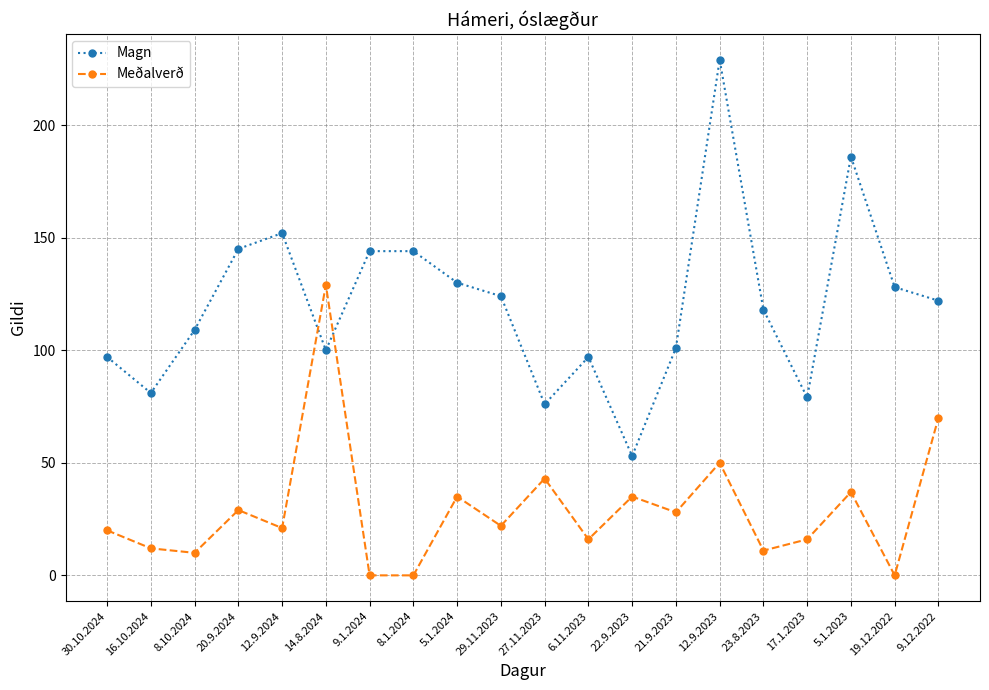

Which series has the widest spread of values?

Magn